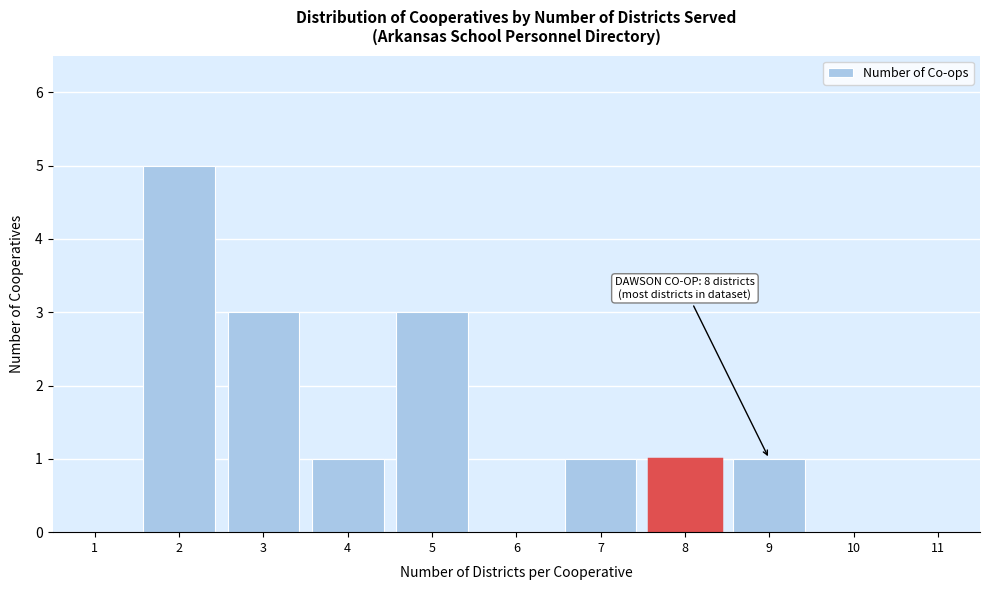

Reading left to right, list all the values displayed in this chart.

1=0	2=5	3=3	4=1	5=3	6=0	7=1	8=1	9=1	10=0	11=0